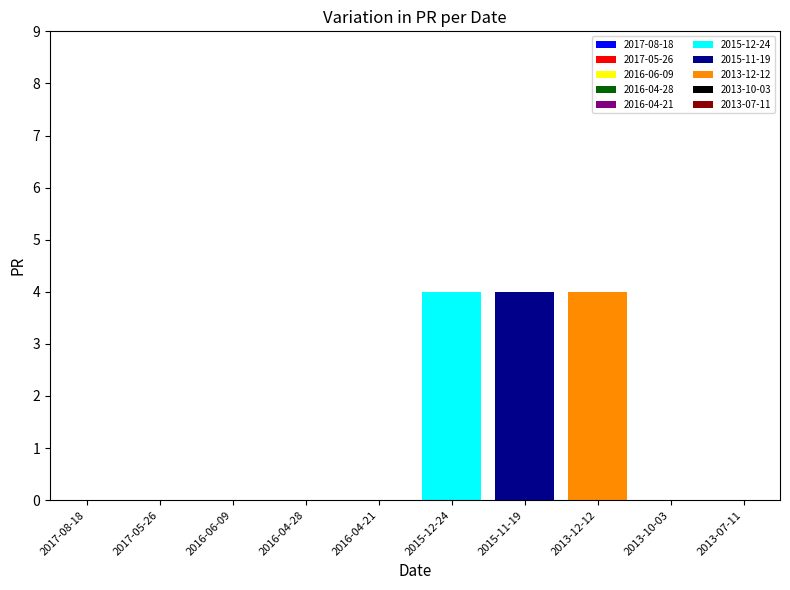

Is it true that the value at 2016-06-09 is -2?

False